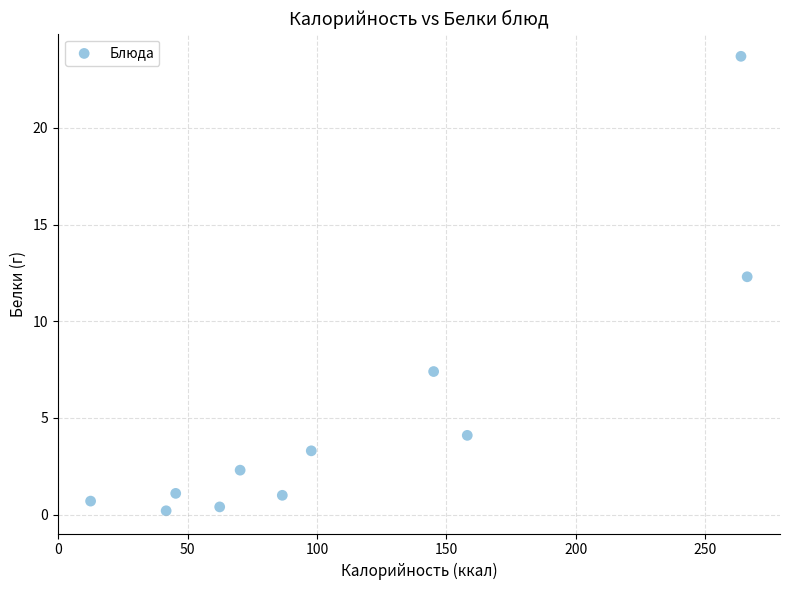

What Y value in the scatter plot is closest to 11?

12.3